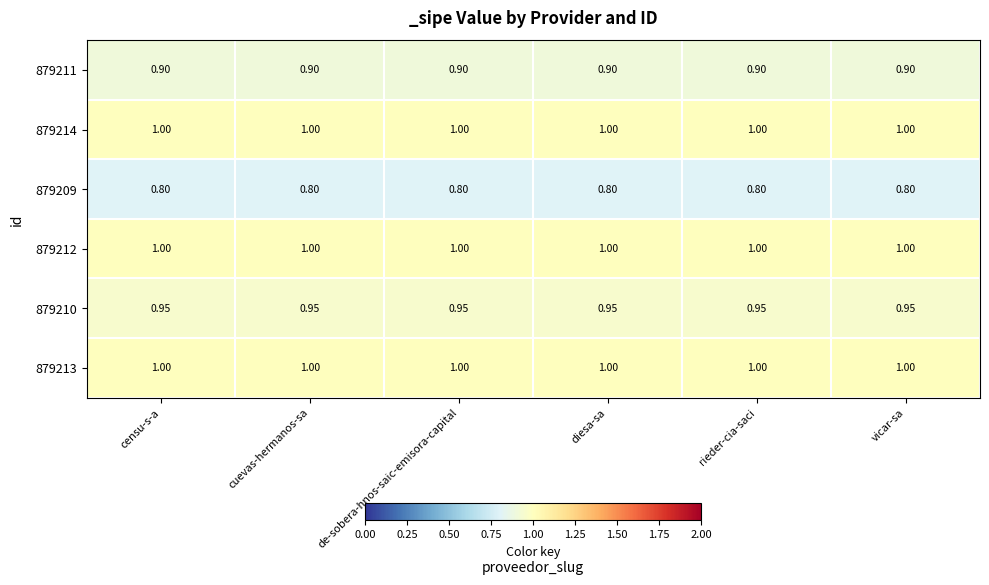

At how many categories does at least one series exceed 0?

6